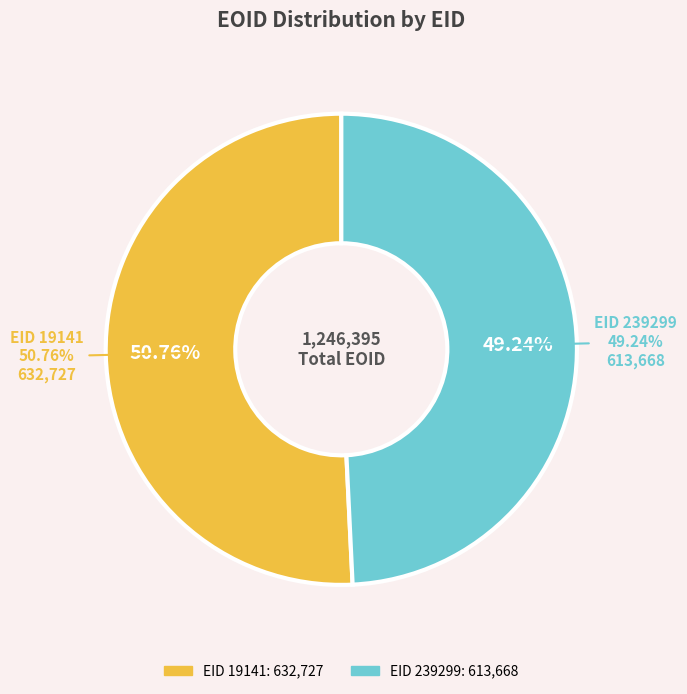

What percentage is the 19141 slice, to the nearest percent?

51%